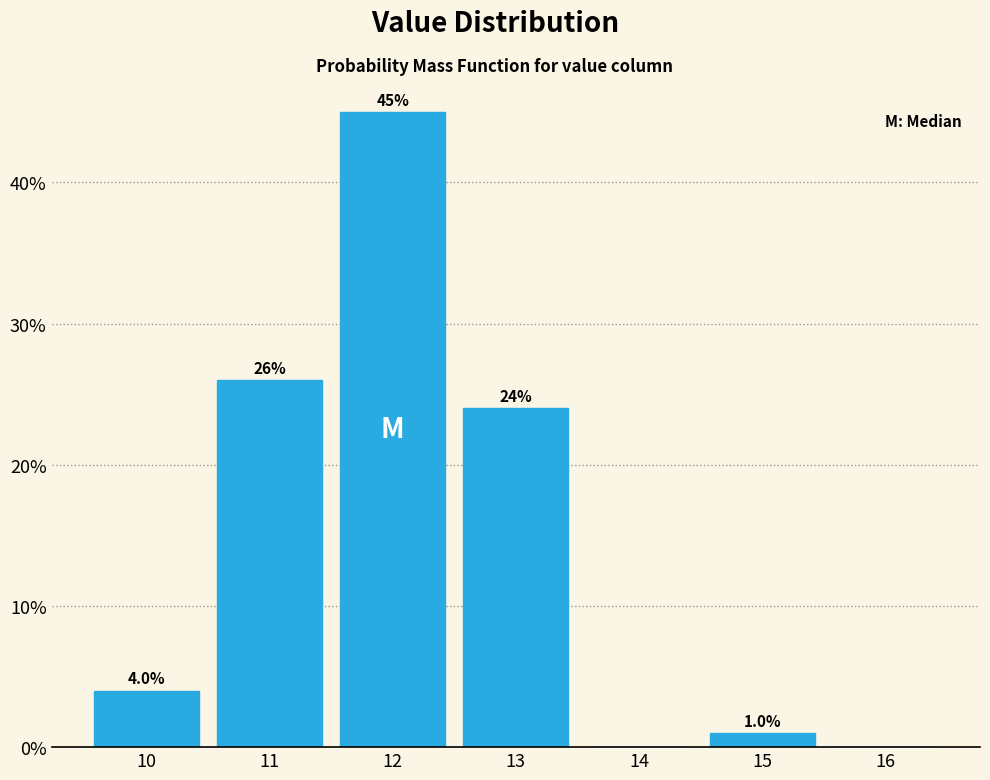

Are the bars horizontal?

No